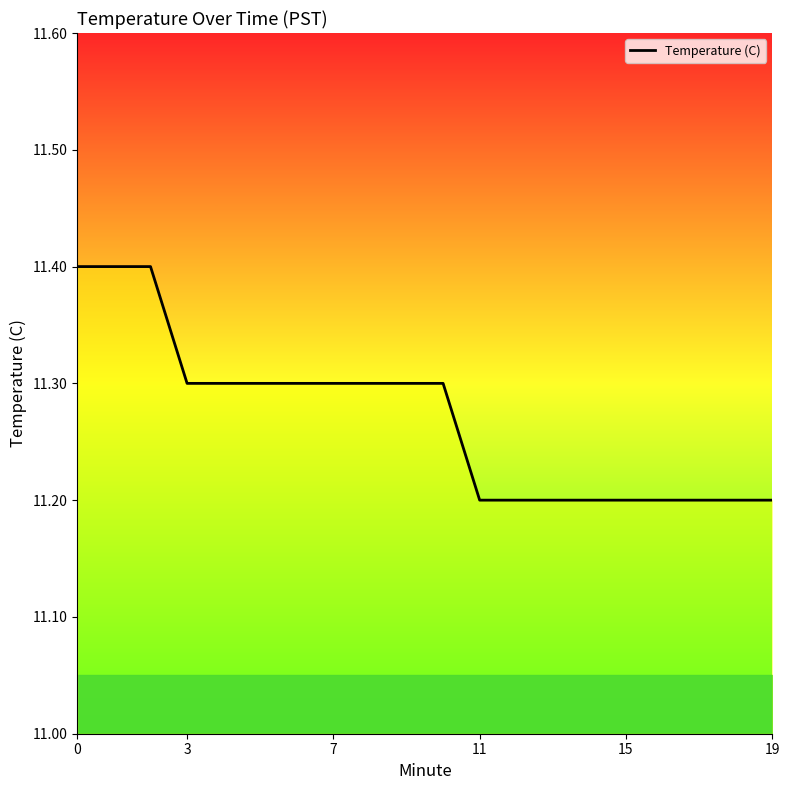

What is the minimum value shown in the chart?

11.2